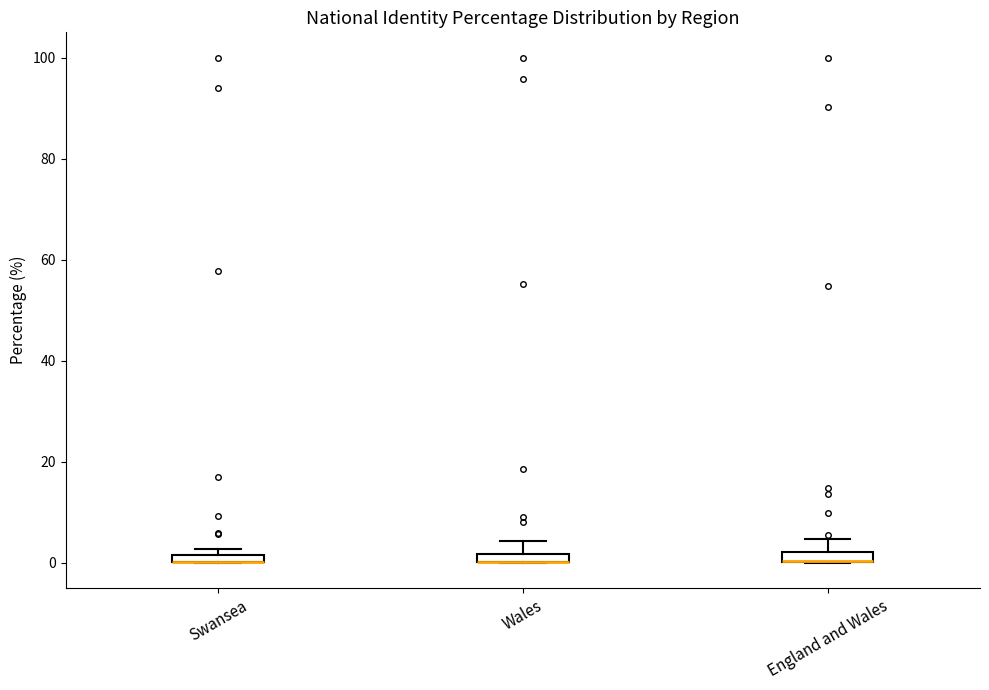

Where is the upper edge of the box for Swansea on the y-axis? The values are not printed on the chart, so give them approximately, as read against the axis.

2